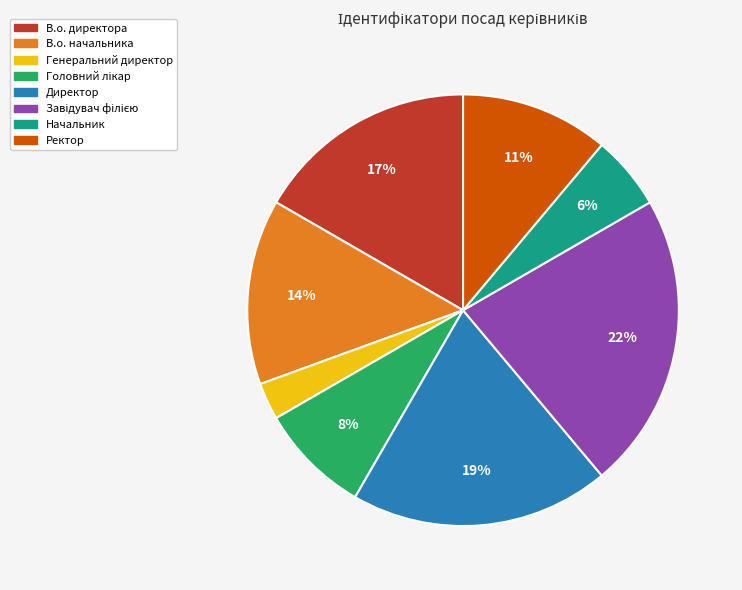

The В.о. начальника slice represents 14% of the pie. True or false?

True